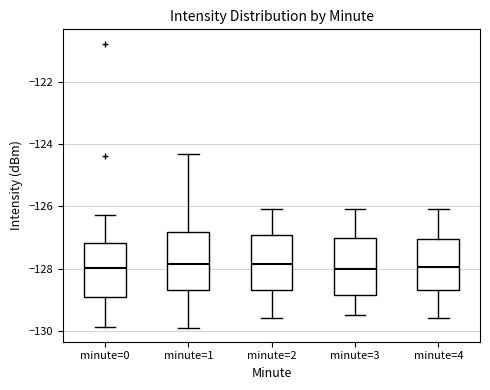

Where is the upper edge of the box for minute=1 on the y-axis? The values are not printed on the chart, so give them approximately, as read against the axis.

-126.8